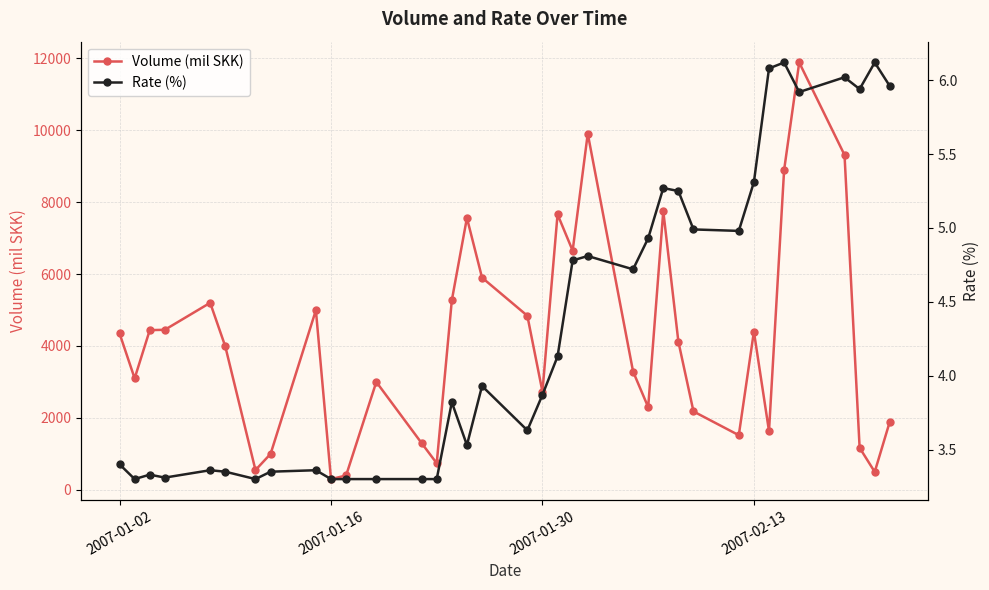

What is the sum of all Volume (mil SKK) values?

149170